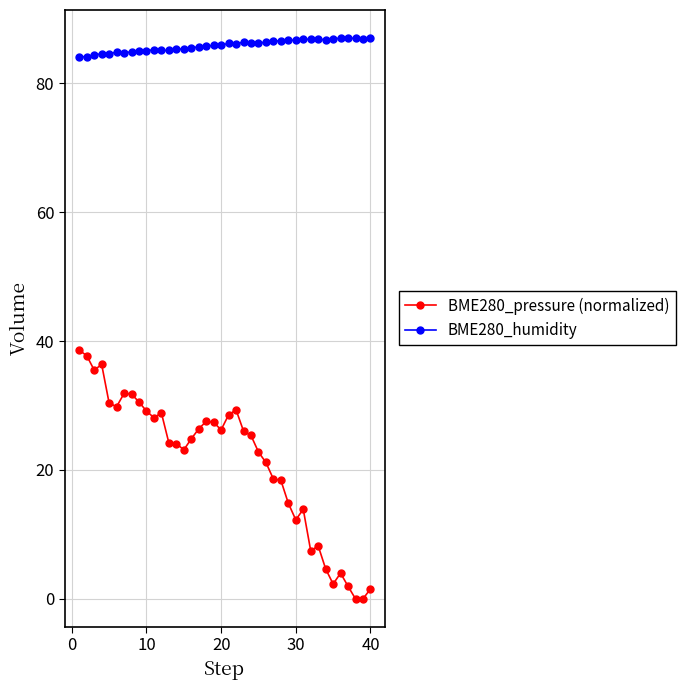

Which series has the largest total across all categories?

BME280_humidity